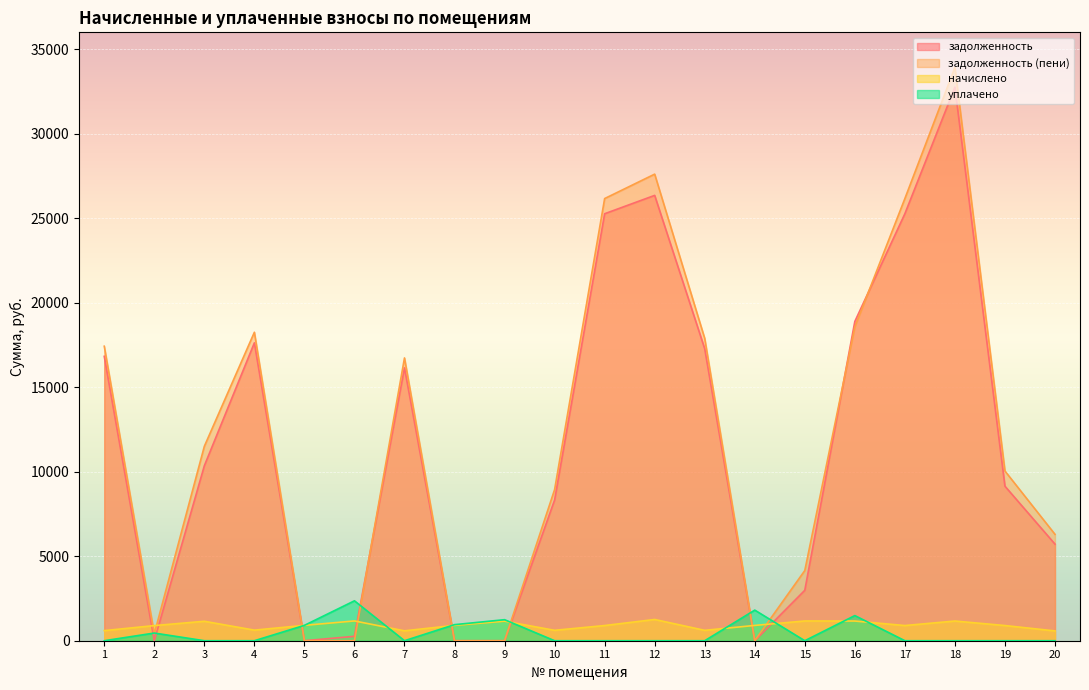

The value of задолженность at 20 is 8563.6. True or false?

False